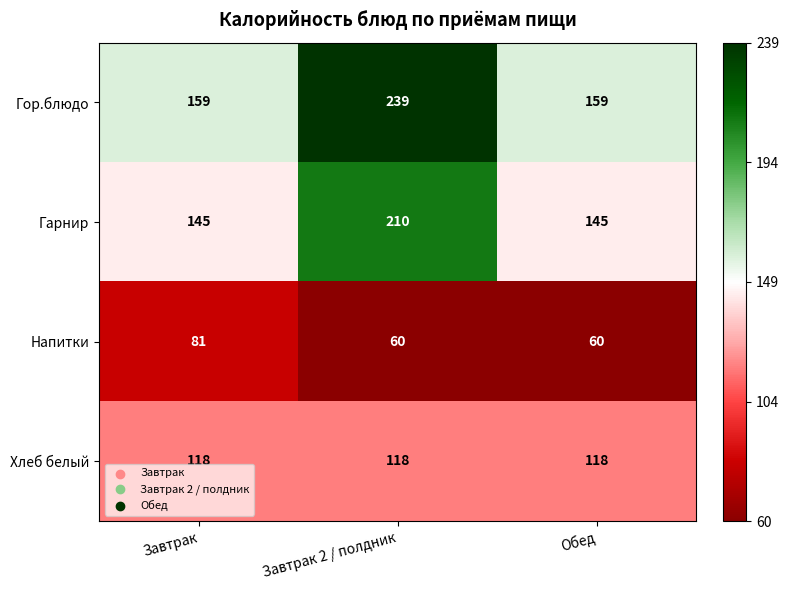

At which category is the sum across all series the highest?

Завтрак 2 / полдник